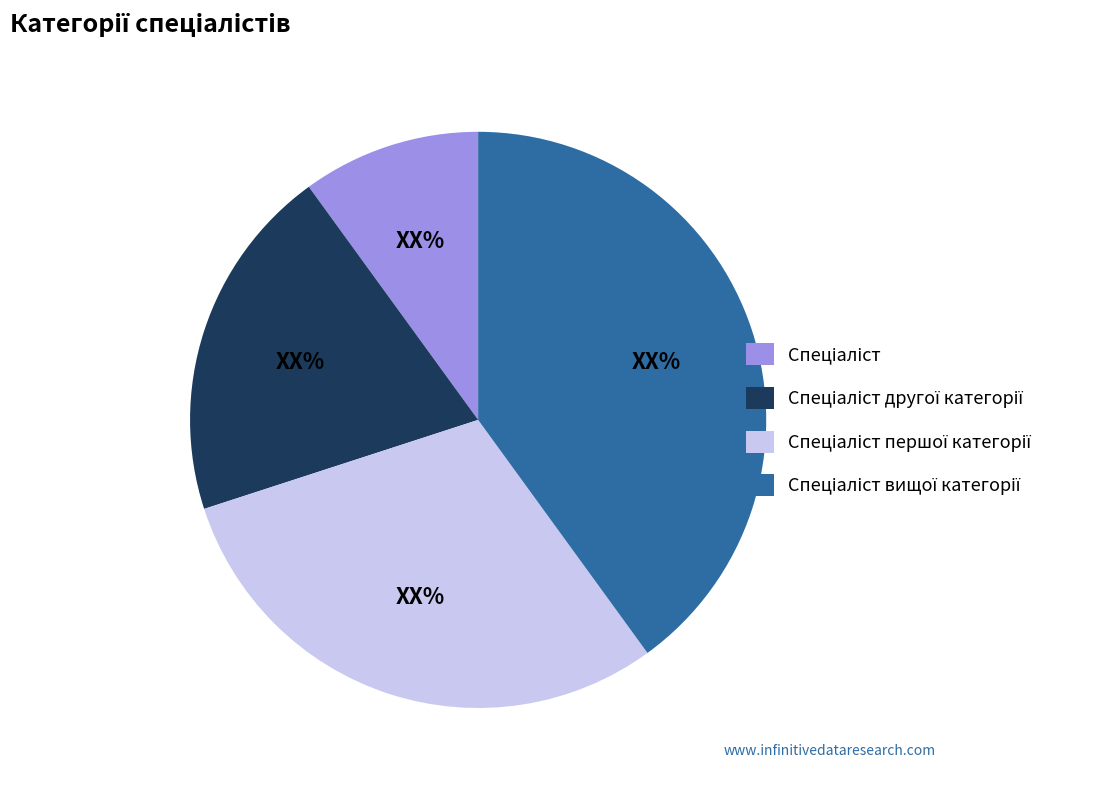

Is there a majority slice in this chart?

No